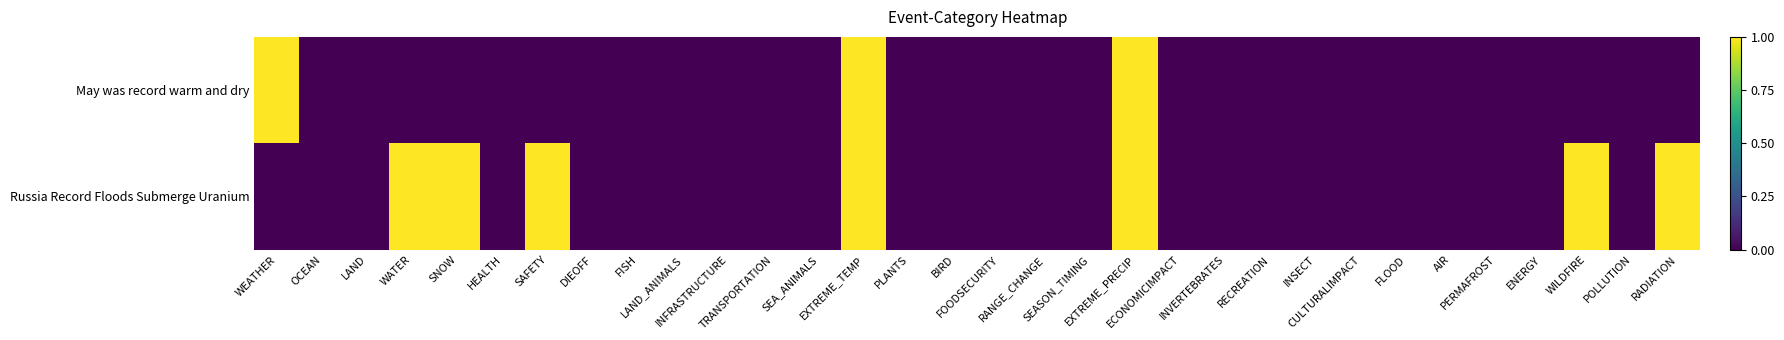

At which category is the sum across all series the highest?

EXTREME_TEMP